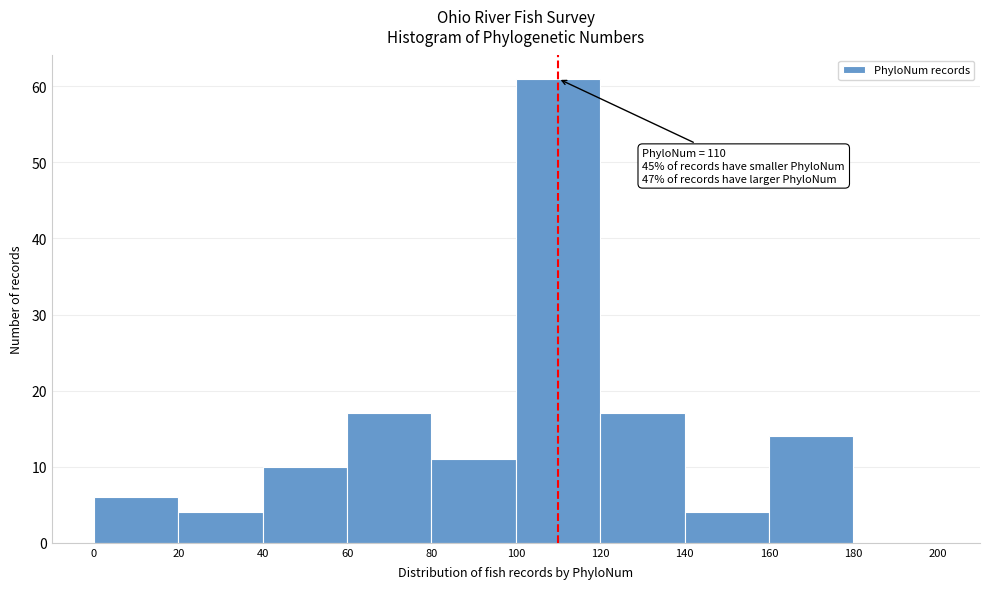

Which range on the x-axis has the tallest bar?

100 to 120